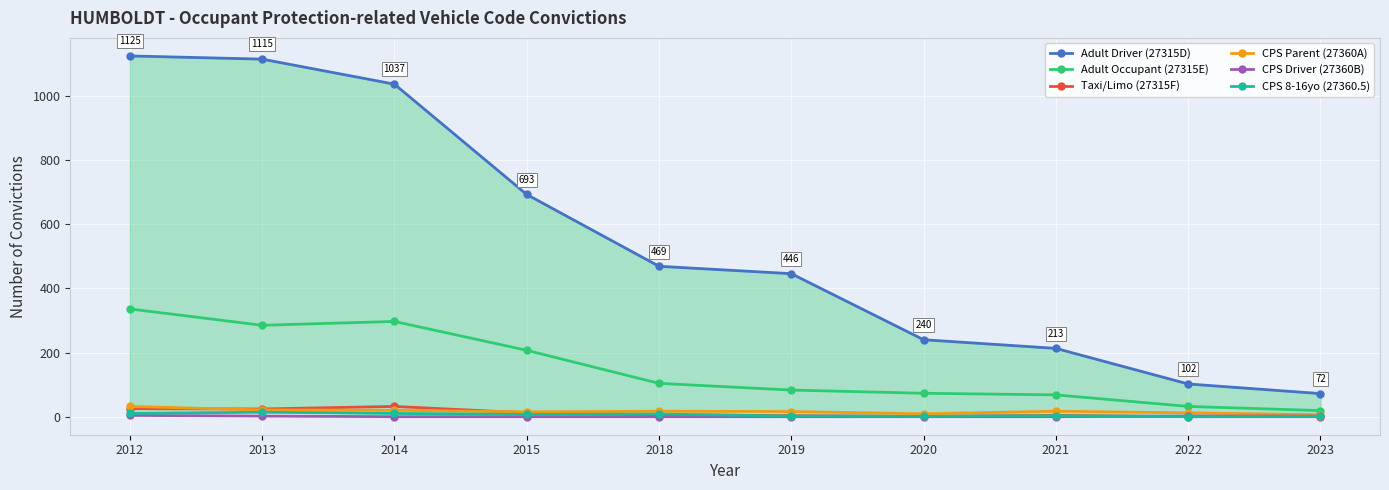

What is the difference between the second highest and minimum values in the Taxi/Limo (27315F) series?

25